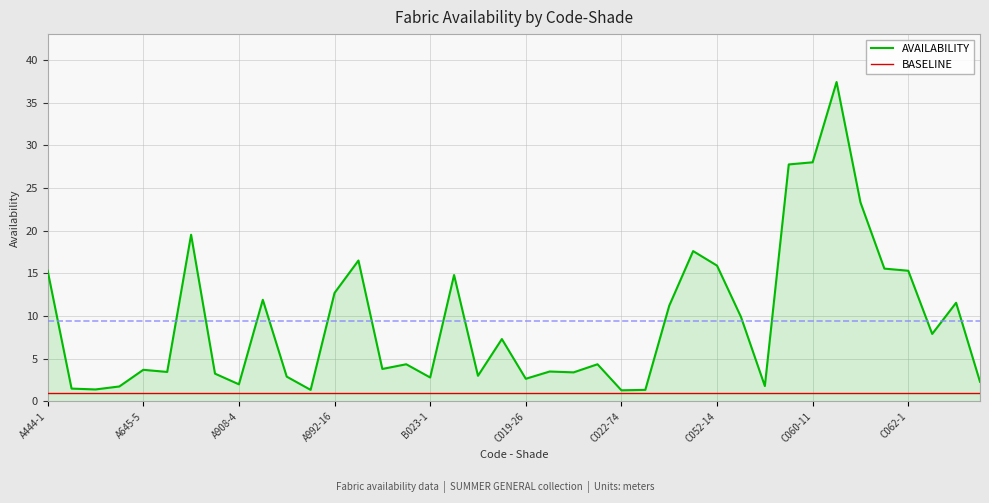

What is the lowest value of the BASELINE series?

1.0